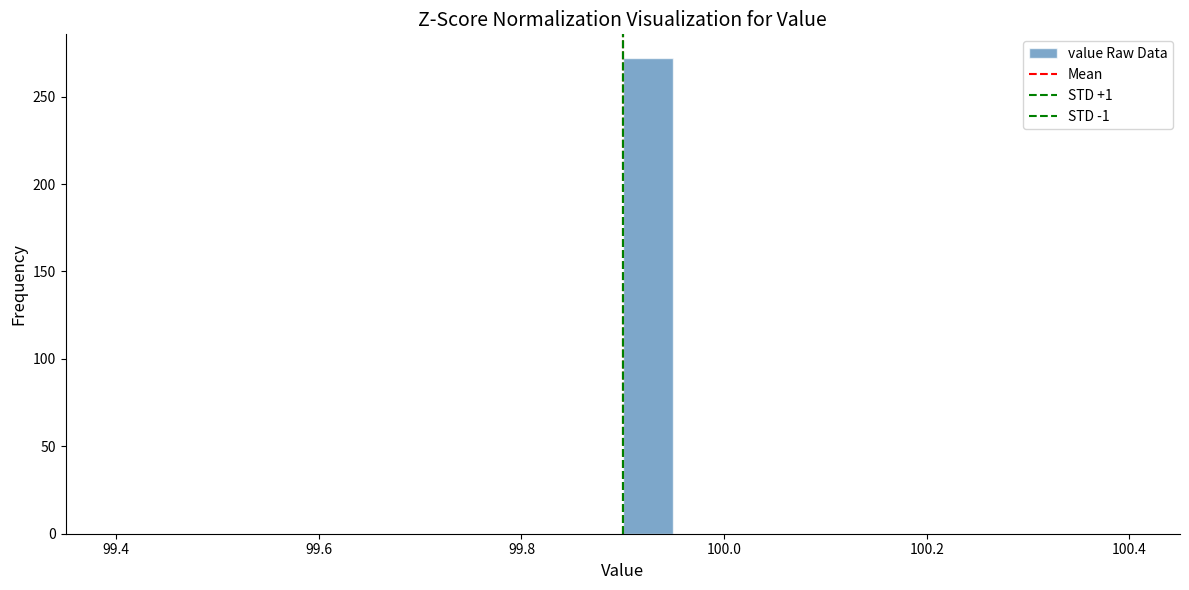

Around what value on the x-axis is the tallest bar? Give the approximate position of its centre, as read against the axis.

99.92